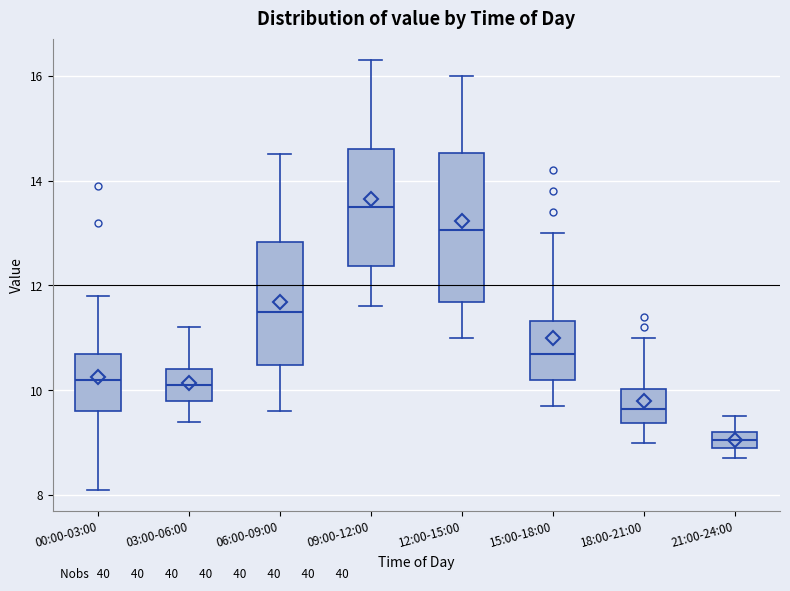

Where does the lower whisker of the box for 00:00-03:00 end on the y-axis? The values are not printed on the chart, so give them approximately, as read against the axis.

8.2